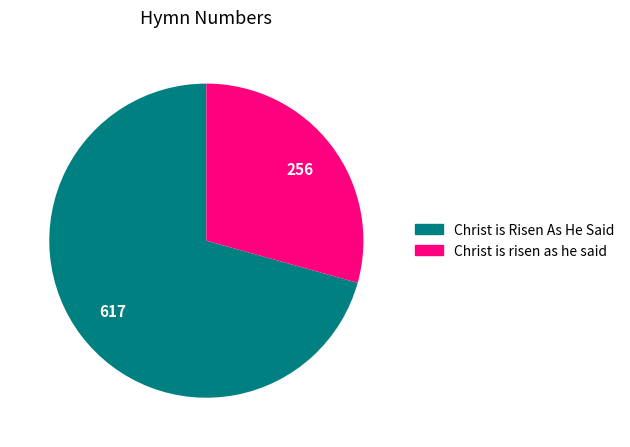

The Christ is risen as he said slice represents 14% of the pie. True or false?

False